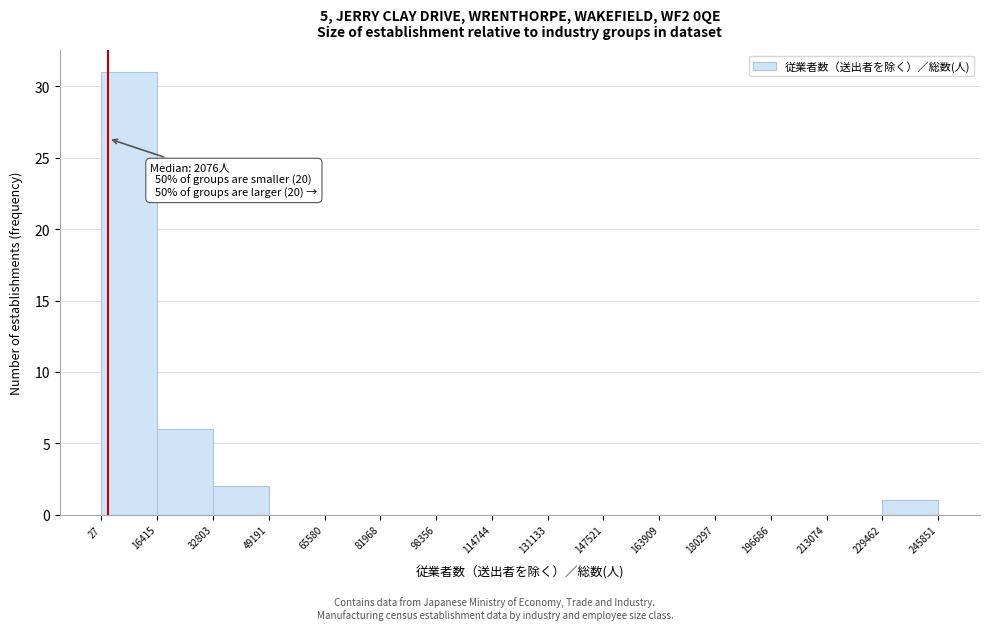

Over which range of the x-axis is the bar tallest?

27 to 16415